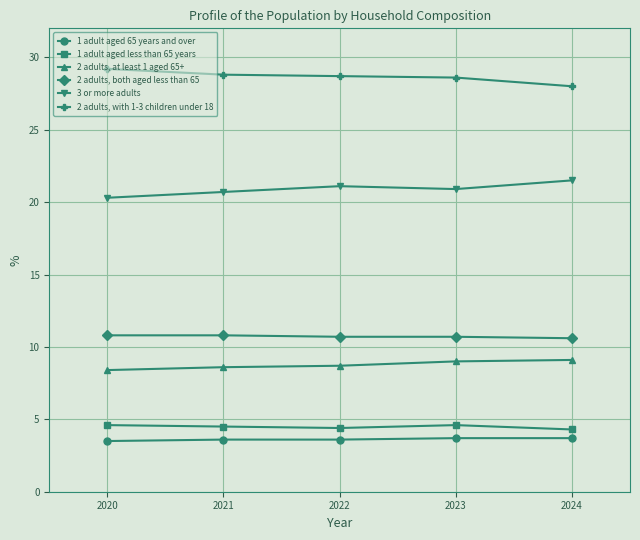

What are all the series names shown in the legend?

1 adult aged 65 years and over, 1 adult aged less than 65 years, 2 adults, at least 1 aged 65+, 2 adults, both aged less than 65, 3 or more adults, 2 adults, with 1-3 children under 18